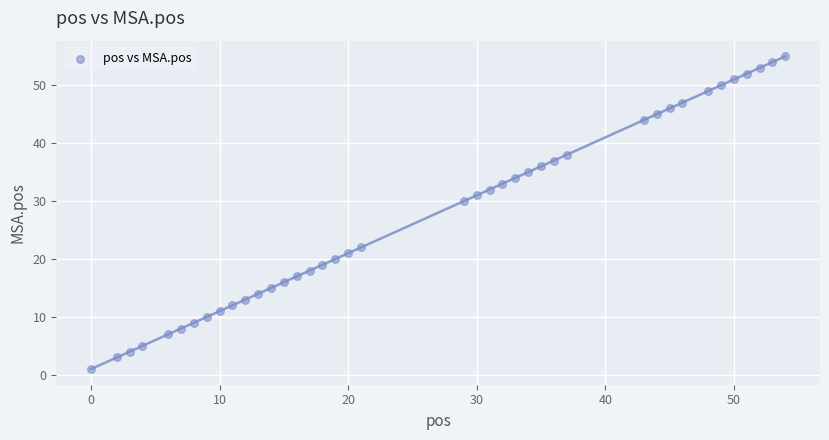

What Y value in the scatter plot is closest to 28?

30